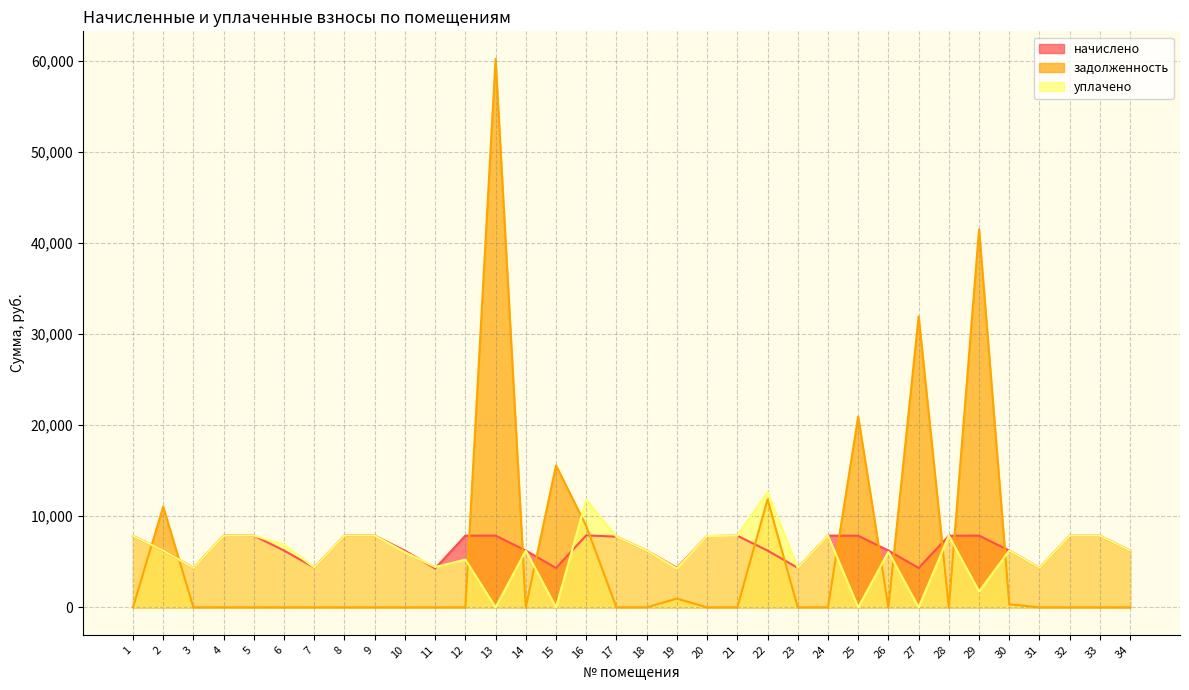

Reading left to right, extract all data points from this chart.

начислено: 7837.0	6234.8	4322.2	7874.3	7874.3	6234.8	4371.8	7874.3	7874.3	6222.6	4272.5	7874.3	7874.3	6234.8	4322.2	7899.1	7762.5	6234.8	4334.6	7824.6	7862.0	6234.8	4334.6	7874.3	7861.9	6234.8	4322.2	7861.9	7874.3	6234.8	4334.6	7861.9	7861.9	6234.8
задолженность: 0.0	11054.5	1.1	0.0	0.0	0.0	0.0	0.0	0.0	0.0	0.0	0.0	60196.6	0.0	15576.5	8924.2	0.0	0.0	963.2	0.0	0.0	11856.8	0.0	0.0	20939.9	0.0	31939.4	0.0	41477.6	344.6	0.0	0.0	0.0	0.0
уплачено: 7837.0	6234.8	4321.6	7866.8	7874.3	6877.4	4371.8	7874.3	7874.3	6062.3	4430.7	5242.2	0.0	6234.8	0.0	11800.0	7760.7	6234.8	4264.8	7824.6	7862.0	12645.0	4330.5	7874.3	0.0	6088.5	0.0	7861.9	1749.8	6234.8	4334.6	7861.9	7861.9	6234.8